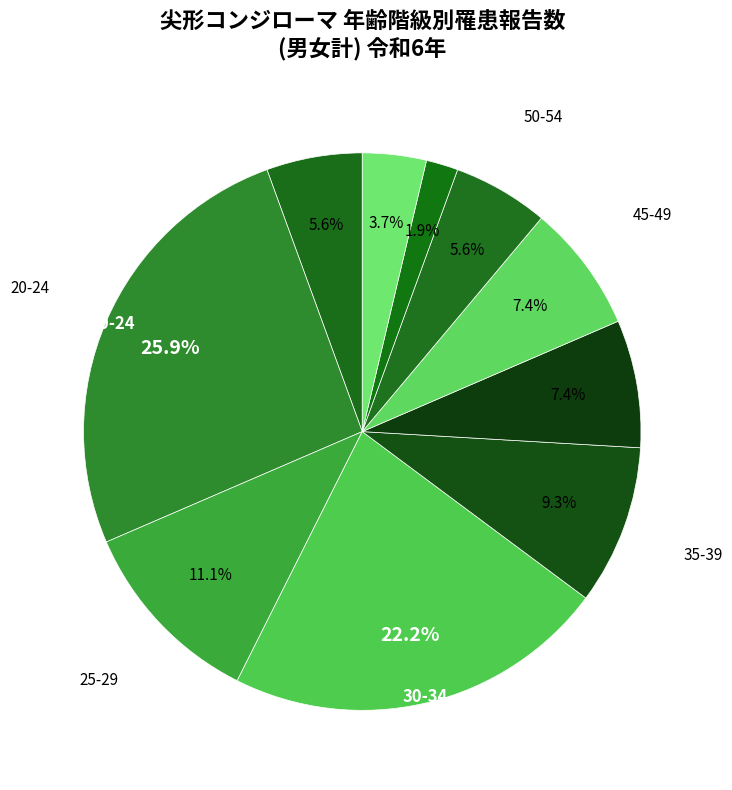

How many slices are in this pie chart?

10